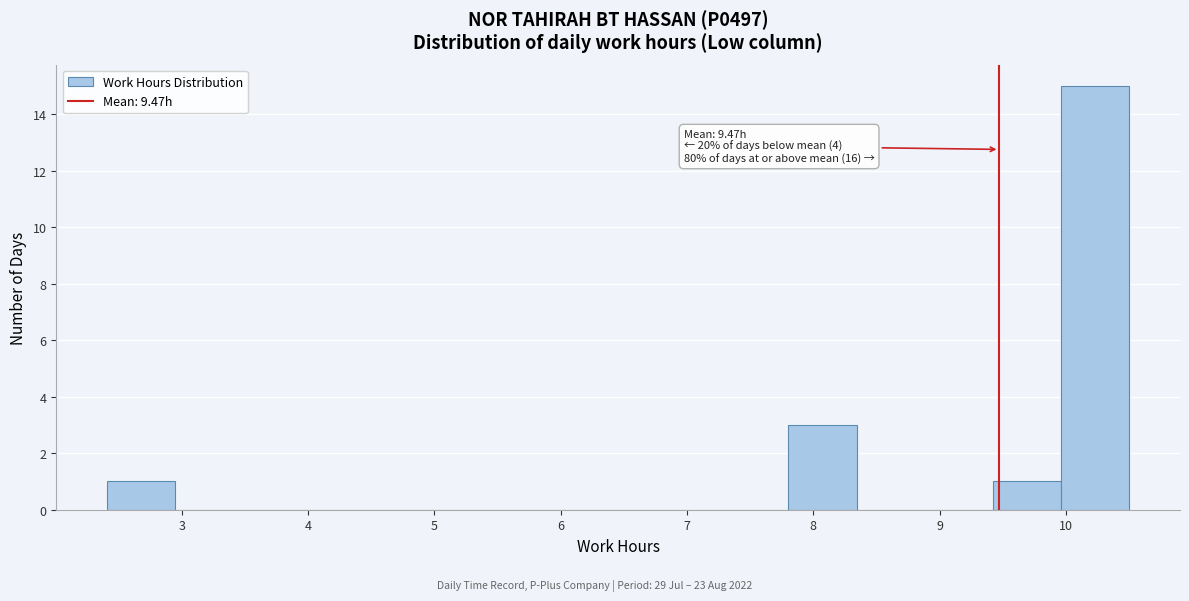

Over which range of the x-axis is the bar tallest?

10.0 to 10.5